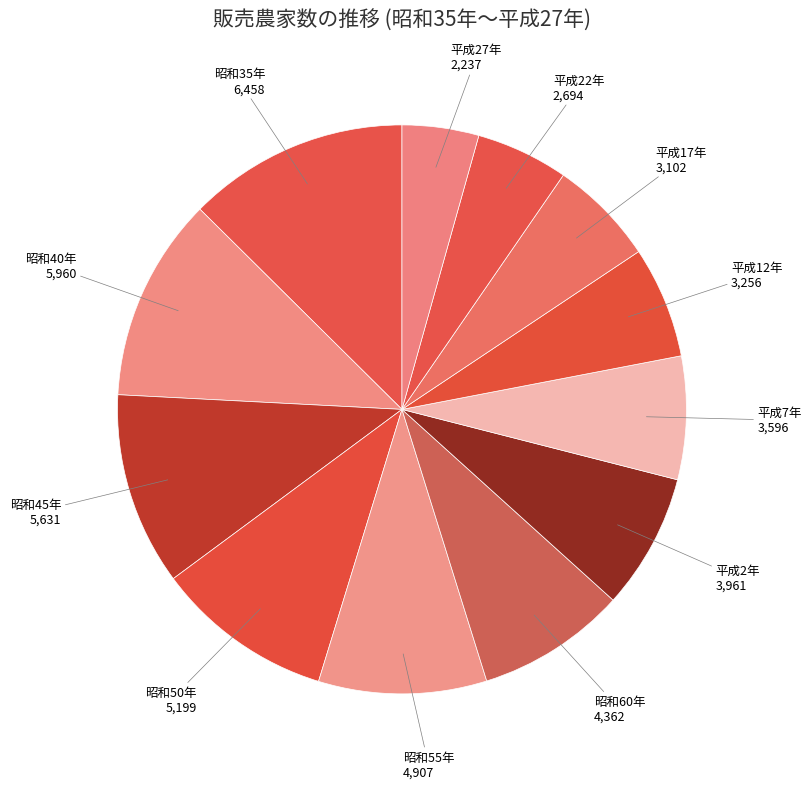

Between 昭和40年 and 昭和50年, which is larger?

昭和40年